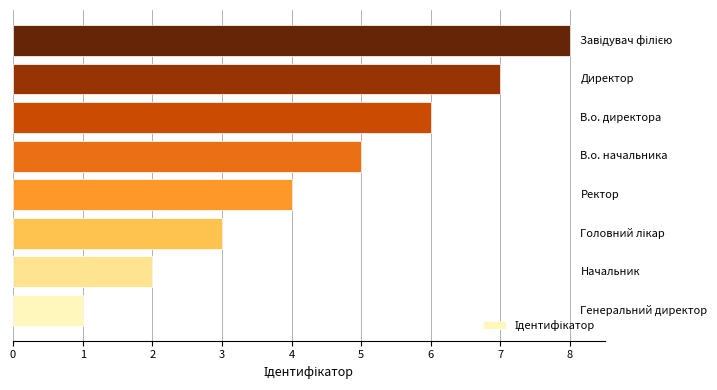

What is the maximum value shown in the chart?

8